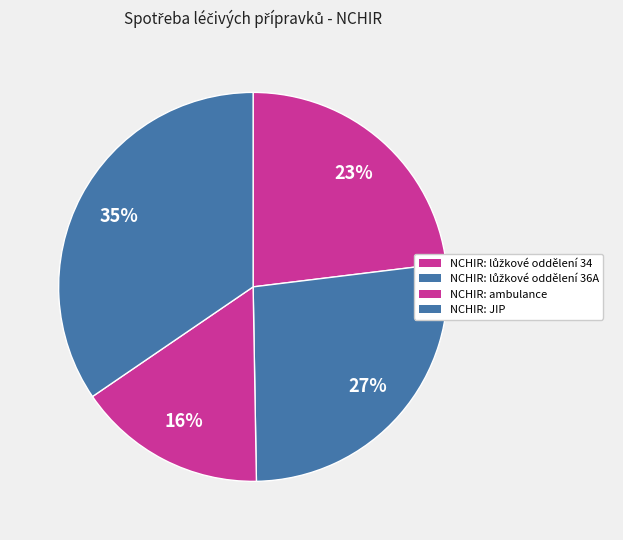

Combined, what portion of the pie is NCHIR: ambulance and NCHIR: JIP?

50.3%